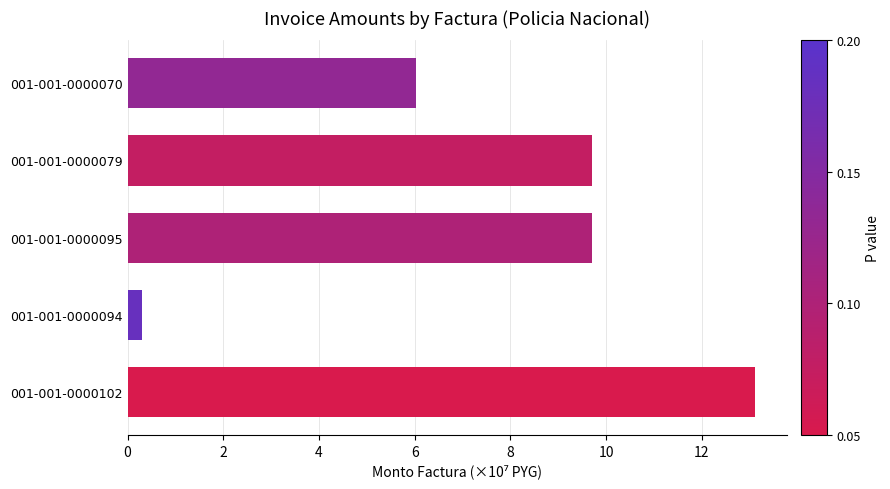

Reading top to bottom, extract all data points from this chart.

001-001-0000070=6.0	001-001-0000079=9.7	001-001-0000095=9.7	001-001-0000094=0.3	001-001-0000102=13.1